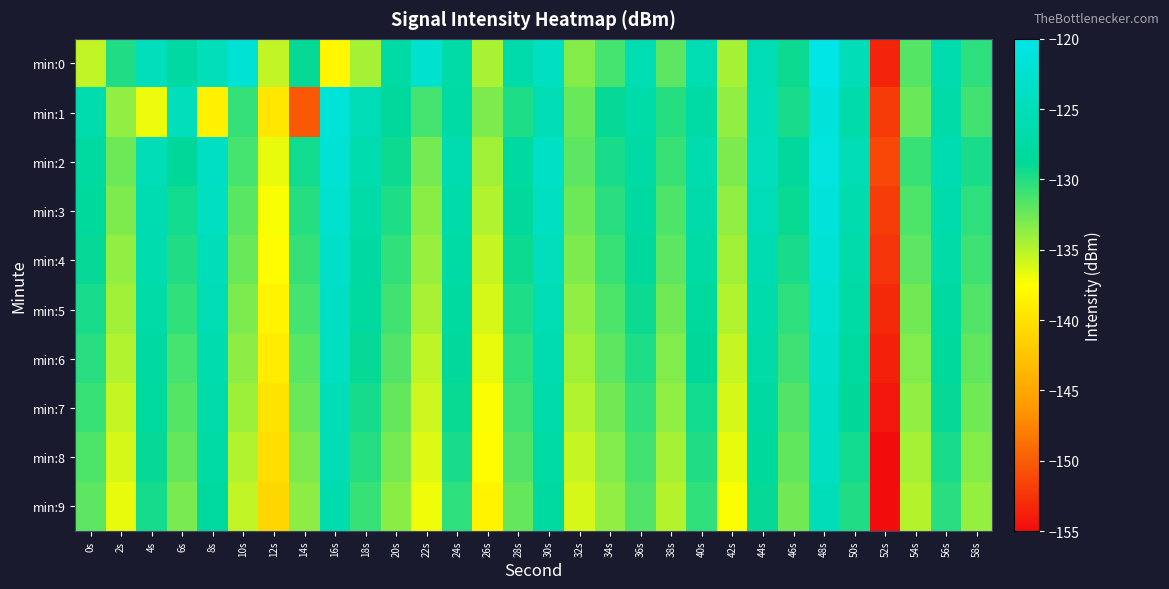

Reading left to right, what are all the values shown in this chart?

min:0: 0s=-135.4	2s=-130.0	4s=-124.7	6s=-127.7	8s=-125.0	10s=-122.1	12s=-135.4	14s=-129.0	16s=-138.2	18s=-134.4	20s=-127.5	22s=-122.6	24s=-127.0	26s=-134.6	28s=-126.7	30s=-124.4	32s=-133.4	34s=-131.1	36s=-125.9	38s=-131.9	40s=-125.9	42s=-134.4	44s=-125.7	46s=-129.2	48s=-120.1	50s=-125.3	52s=-153.4	54s=-131.7	56s=-126.6	58s=-130.3
min:1: 0s=-126.5	2s=-133.7	4s=-136.9	6s=-124.7	8s=-138.6	10s=-130.6	12s=-139.4	14s=-150.2	16s=-121.6	18s=-125.4	20s=-128.5	22s=-131.2	24s=-127.3	26s=-133.1	28s=-129.8	30s=-125.6	32s=-132.4	34s=-128.9	36s=-126.7	38s=-130.1	40s=-127.5	42s=-133.8	44s=-125.2	46s=-129.6	48s=-121.3	50s=-126.8	52s=-152.1	54s=-132.4	56s=-127.2	58s=-131.0
min:2: 0s=-127.8	2s=-132.5	4s=-125.3	6s=-128.7	8s=-123.9	10s=-131.2	12s=-136.7	14s=-129.4	16s=-122.1	18s=-126.5	20s=-129.2	22s=-132.8	24s=-126.1	26s=-134.3	28s=-128.0	30s=-123.7	32s=-131.9	34s=-129.6	36s=-127.4	38s=-130.8	40s=-126.3	42s=-133.1	44s=-124.8	46s=-128.5	48s=-120.9	50s=-125.7	52s=-151.3	54s=-130.8	56s=-126.0	58s=-129.7
min:3: 0s=-128.4	2s=-133.1	4s=-125.9	6s=-129.3	8s=-124.5	10s=-131.8	12s=-137.3	14s=-130.0	16s=-122.7	18s=-127.1	20s=-129.8	22s=-133.4	24s=-126.7	26s=-134.9	28s=-128.6	30s=-124.3	32s=-132.5	34s=-130.2	36s=-128.0	38s=-131.4	40s=-126.9	42s=-133.7	44s=-125.4	46s=-129.1	48s=-121.5	50s=-126.3	52s=-151.9	54s=-131.4	56s=-126.6	58s=-130.3
min:4: 0s=-129.0	2s=-133.7	4s=-126.5	6s=-129.9	8s=-125.1	10s=-132.4	12s=-137.9	14s=-130.6	16s=-123.3	18s=-127.7	20s=-130.4	22s=-134.0	24s=-127.3	26s=-135.5	28s=-129.2	30s=-124.9	32s=-133.1	34s=-130.8	36s=-128.6	38s=-132.0	40s=-127.5	42s=-134.3	44s=-126.0	46s=-129.7	48s=-122.1	50s=-126.9	52s=-152.5	54s=-132.0	56s=-127.2	58s=-130.9
min:5: 0s=-129.6	2s=-134.3	4s=-127.1	6s=-130.5	8s=-125.7	10s=-133.0	12s=-138.5	14s=-131.2	16s=-123.9	18s=-128.3	20s=-131.0	22s=-134.6	24s=-127.9	26s=-136.1	28s=-129.8	30s=-125.5	32s=-133.7	34s=-131.4	36s=-129.2	38s=-132.6	40s=-128.1	42s=-134.9	44s=-126.6	46s=-130.3	48s=-122.7	50s=-127.5	52s=-153.1	54s=-132.6	56s=-127.8	58s=-131.5
min:6: 0s=-130.2	2s=-134.9	4s=-127.7	6s=-131.1	8s=-126.3	10s=-133.6	12s=-139.1	14s=-131.8	16s=-124.5	18s=-128.9	20s=-131.6	22s=-135.2	24s=-128.5	26s=-136.7	28s=-130.4	30s=-126.1	32s=-134.3	34s=-132.0	36s=-129.8	38s=-133.2	40s=-128.7	42s=-135.5	44s=-127.2	46s=-130.9	48s=-123.3	50s=-128.1	52s=-153.7	54s=-133.2	56s=-128.4	58s=-132.1
min:7: 0s=-130.8	2s=-135.5	4s=-128.3	6s=-131.7	8s=-126.9	10s=-134.2	12s=-139.7	14s=-132.4	16s=-125.1	18s=-129.5	20s=-132.2	22s=-135.8	24s=-129.1	26s=-137.3	28s=-131.0	30s=-126.7	32s=-134.9	34s=-132.6	36s=-130.4	38s=-133.8	40s=-129.3	42s=-136.1	44s=-127.8	46s=-131.5	48s=-123.9	50s=-128.7	52s=-154.3	54s=-133.8	56s=-129.0	58s=-132.7
min:8: 0s=-131.4	2s=-136.1	4s=-128.9	6s=-132.3	8s=-127.5	10s=-134.8	12s=-140.3	14s=-133.0	16s=-125.7	18s=-130.1	20s=-132.8	22s=-136.4	24s=-129.7	26s=-137.9	28s=-131.6	30s=-127.3	32s=-135.5	34s=-133.2	36s=-131.0	38s=-134.4	40s=-129.9	42s=-136.7	44s=-128.4	46s=-132.1	48s=-124.5	50s=-129.3	52s=-154.9	54s=-134.4	56s=-129.6	58s=-133.3
min:9: 0s=-132.0	2s=-136.7	4s=-129.5	6s=-132.9	8s=-128.1	10s=-135.4	12s=-140.9	14s=-133.6	16s=-126.3	18s=-130.7	20s=-133.4	22s=-137.0	24s=-130.3	26s=-138.5	28s=-132.2	30s=-127.9	32s=-136.1	34s=-133.8	36s=-131.6	38s=-135.0	40s=-130.5	42s=-137.3	44s=-129.0	46s=-132.7	48s=-125.1	50s=-129.9	52s=-155.5	54s=-135.0	56s=-130.2	58s=-133.9